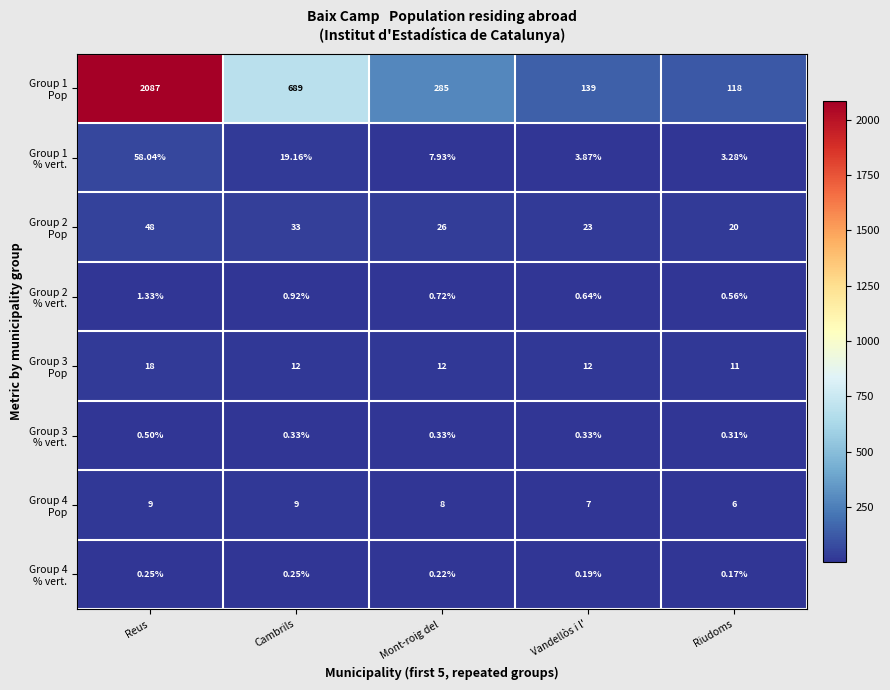

How many categories are shown in the chart?

5